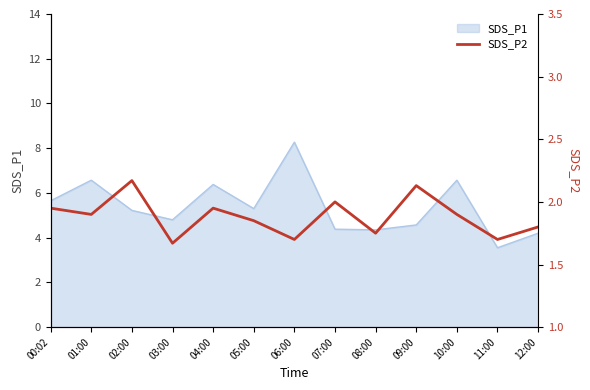

What is the maximum value for SDS_P1?

8.3